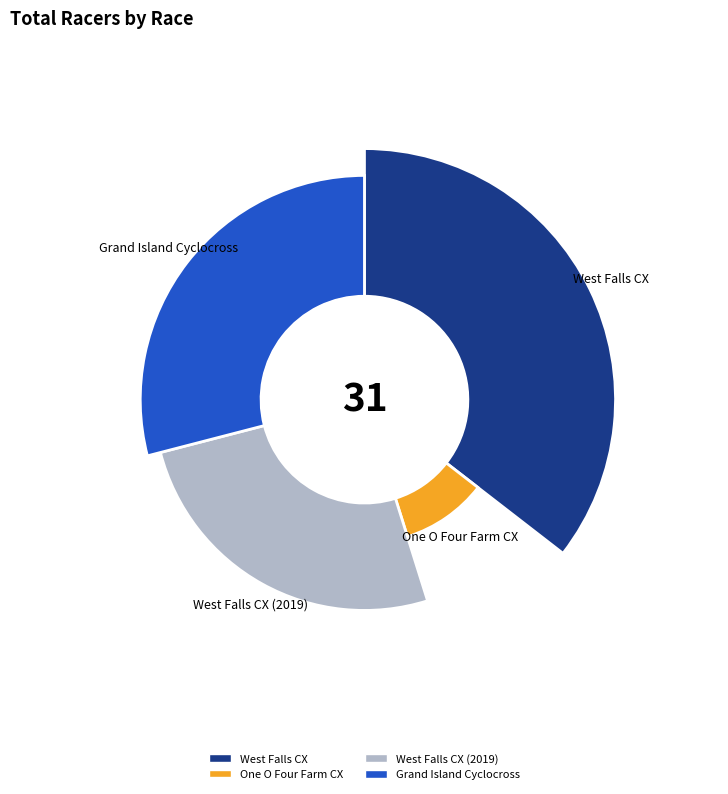

Rank the categories by value from lowest to highest.

One O Four Farm CX, West Falls CX (2019), Grand Island Cyclocross, West Falls CX